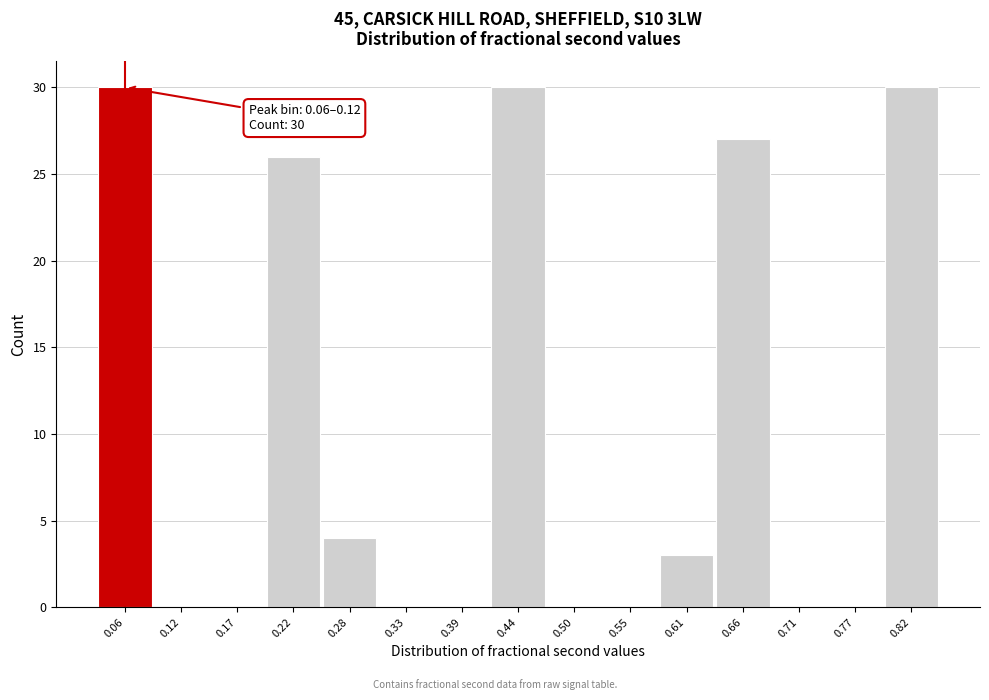

Reading right to left, what are all the values shown in this chart?

0.82=30	0.77=0	0.71=0	0.66=27	0.61=3	0.55=0	0.50=0	0.44=30	0.39=0	0.33=0	0.28=4	0.22=26	0.17=0	0.12=0	0.06=30